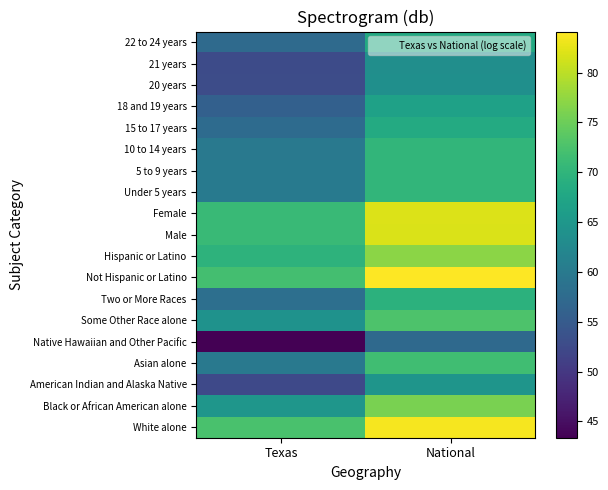

At which category is the sum across all series the highest?

National